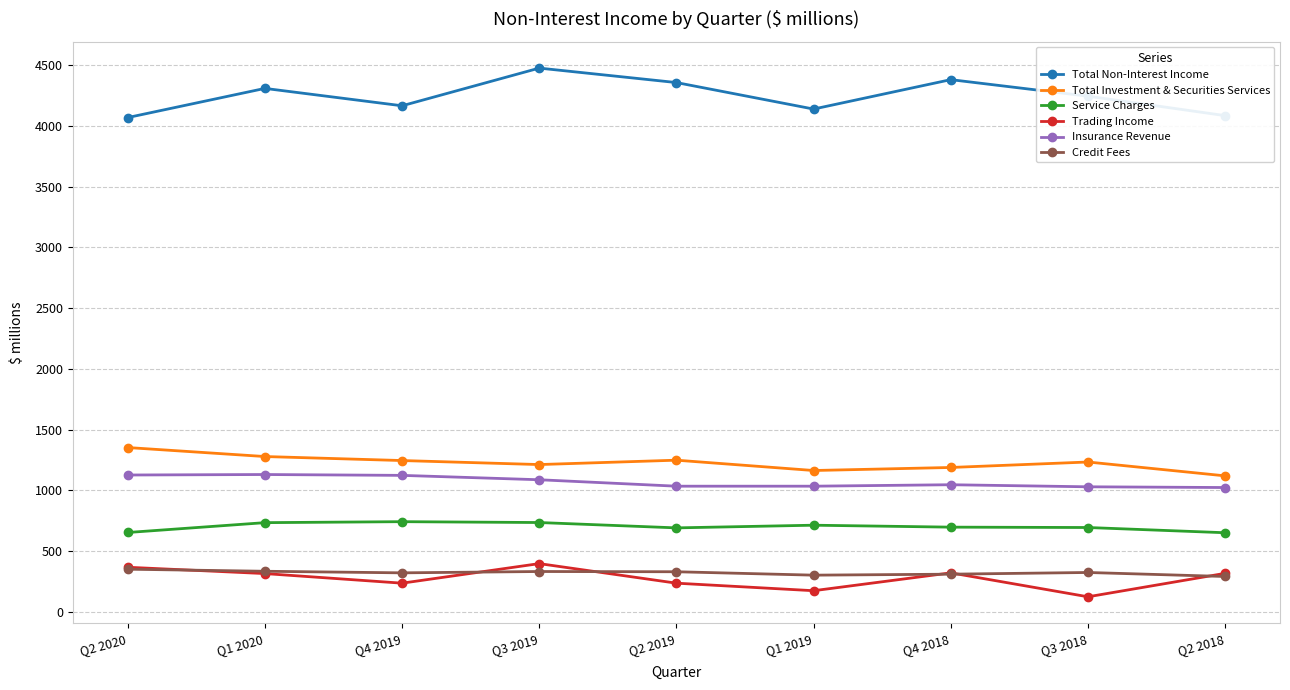

True or false: Insurance Revenue and Credit Fees cross at least once.

False